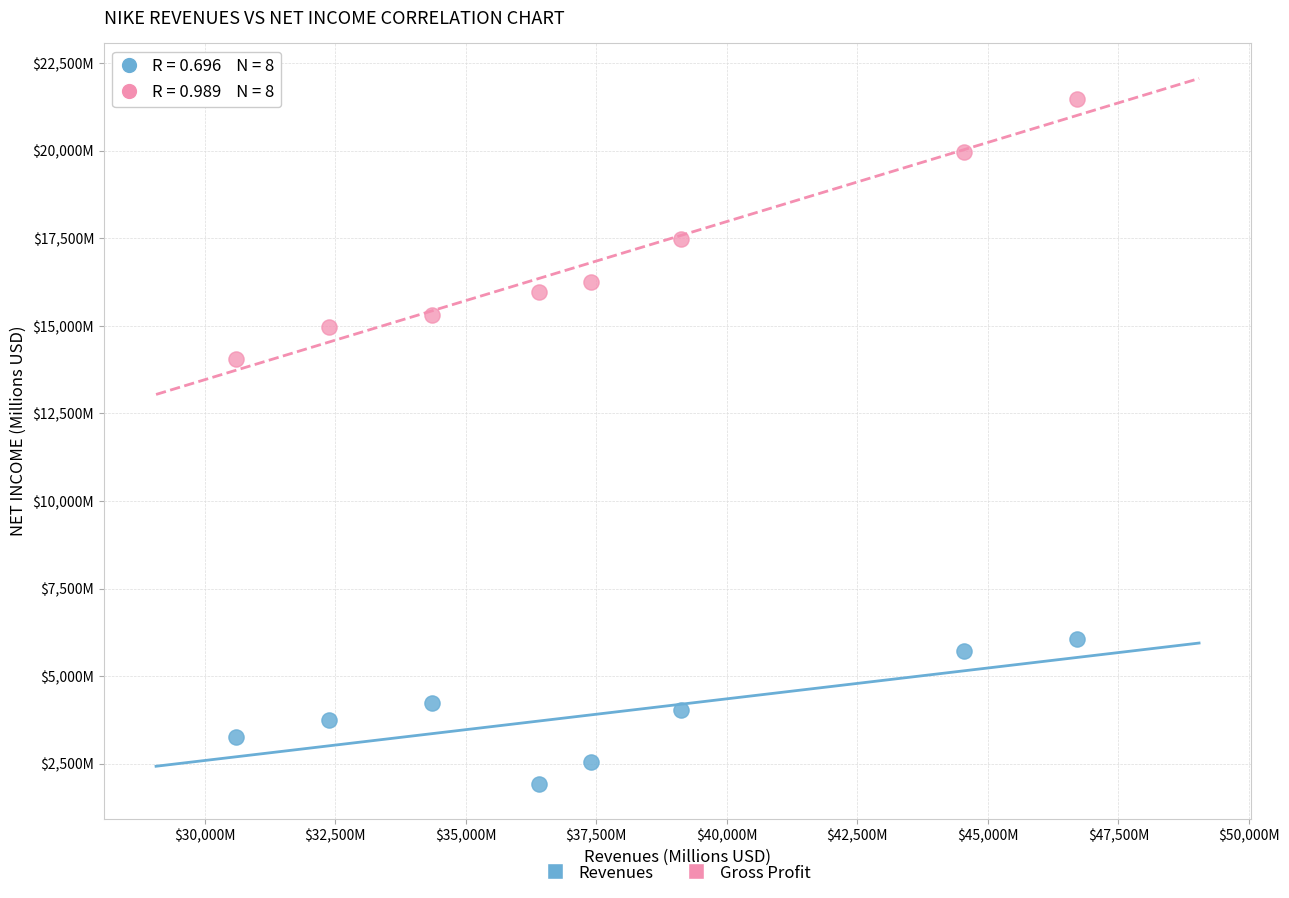

Which series reaches the maximum Y coordinate?

Gross Profit